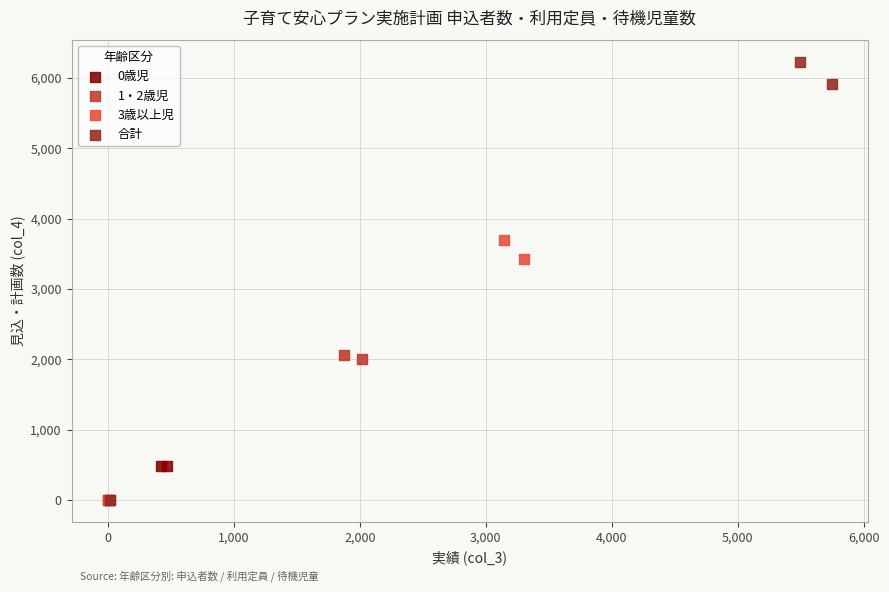

Which series has the largest Y range (max minus min)?

合計